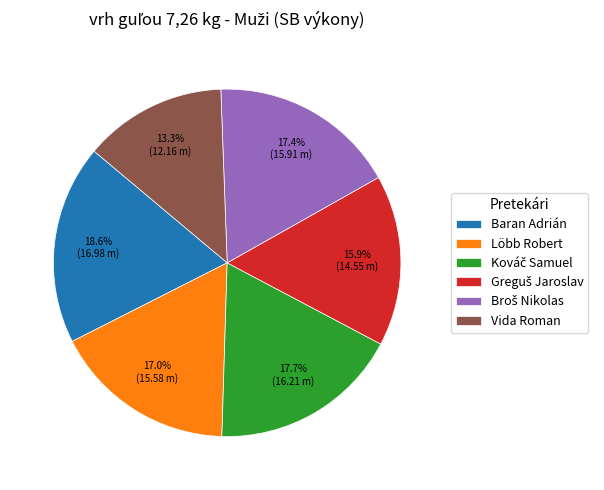

To the nearest percent, what is the combined percentage of Baran Adrián and Löbb Robert?

36%